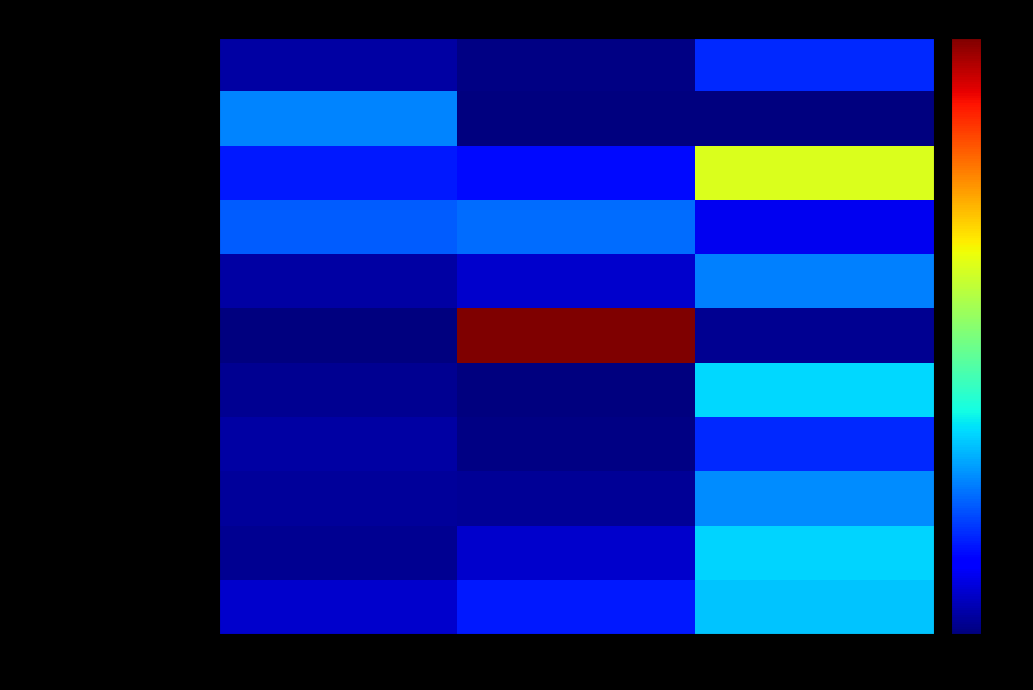

Which series has the largest total across all categories?

Салат из капусты с огурцом